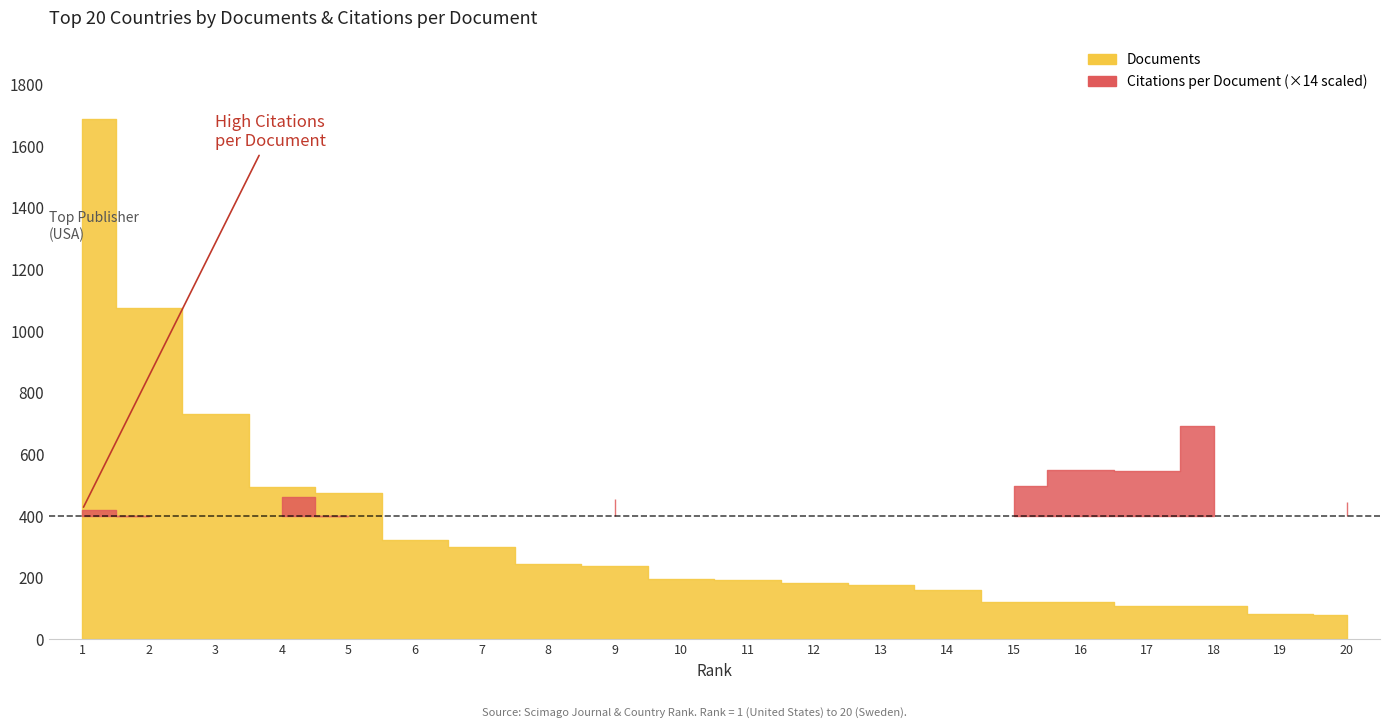

True or false: Documents and Citations per document cross at least once.

False